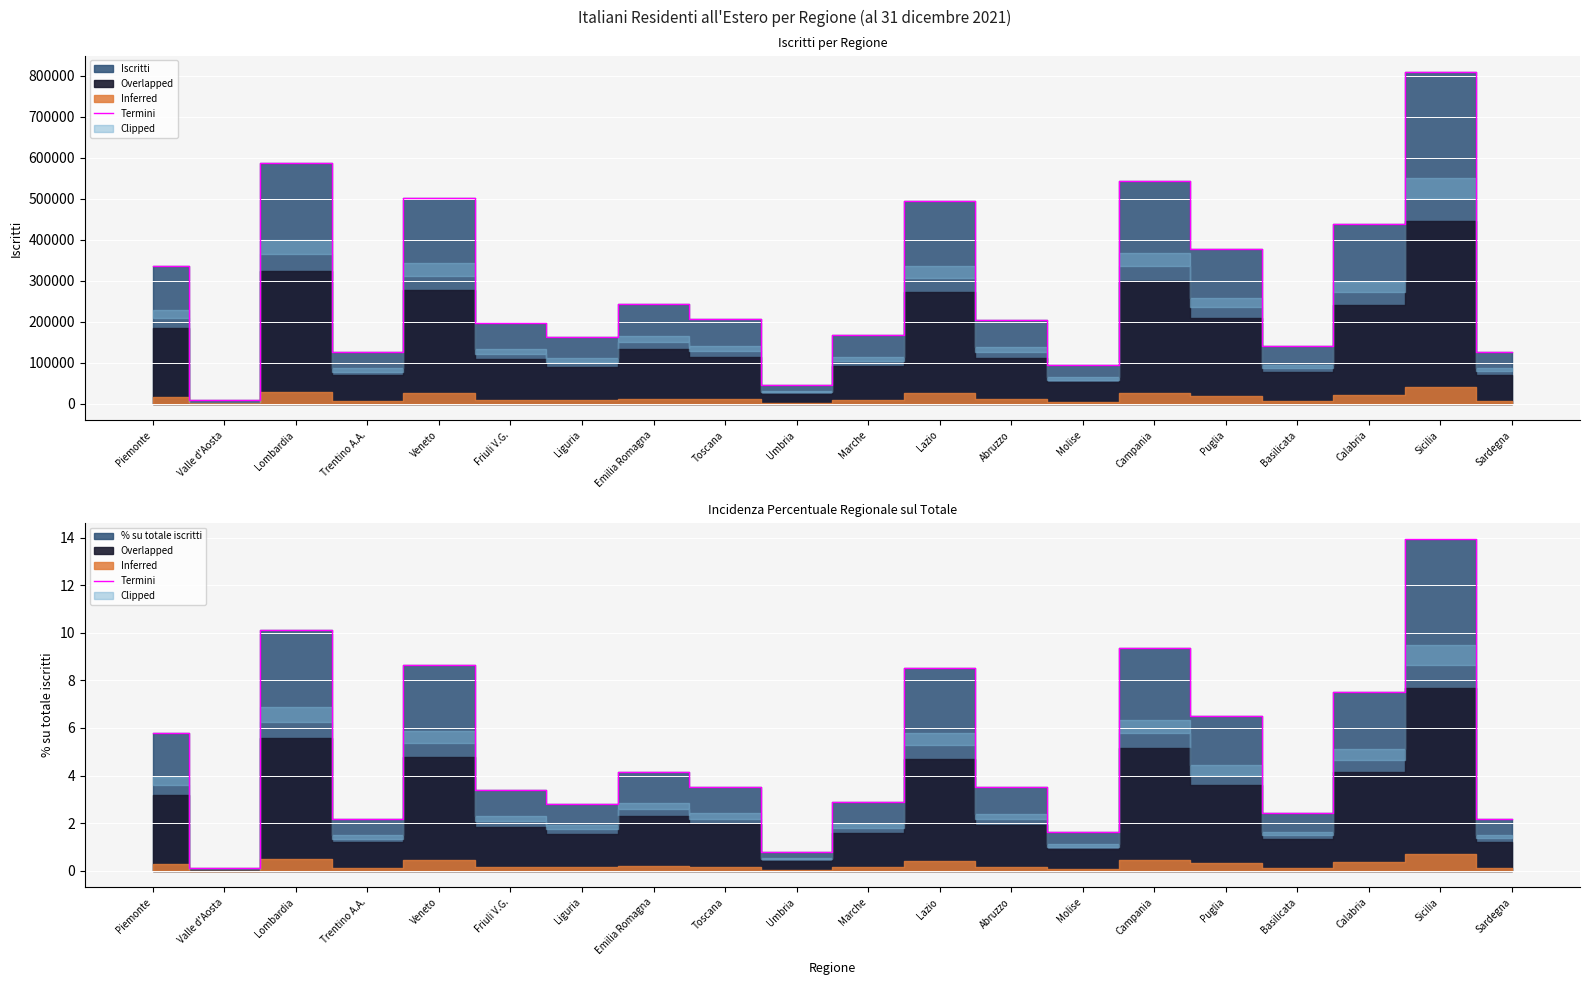

What is the average value?

5.0